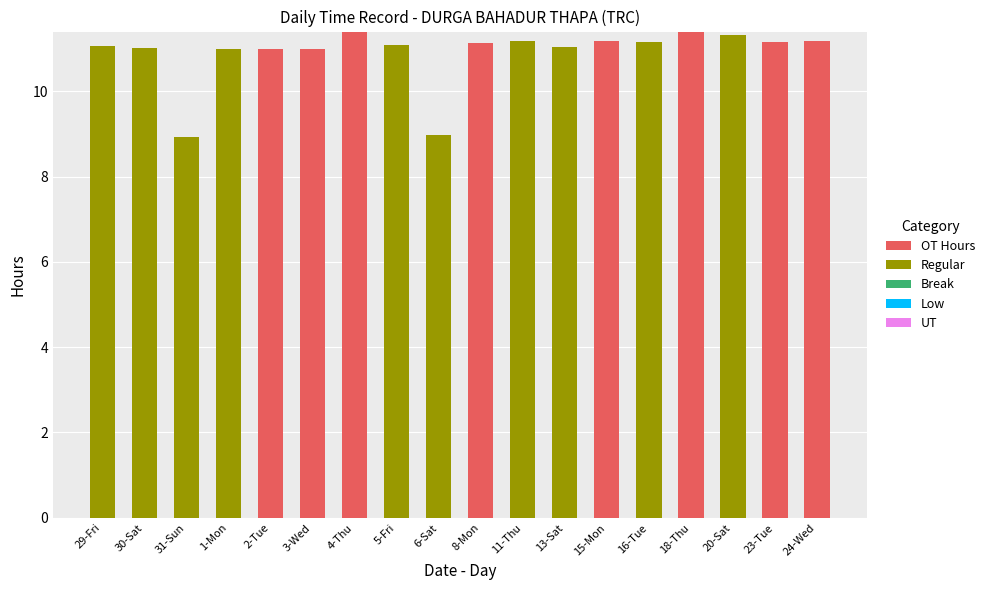

Are the bars horizontal?

No